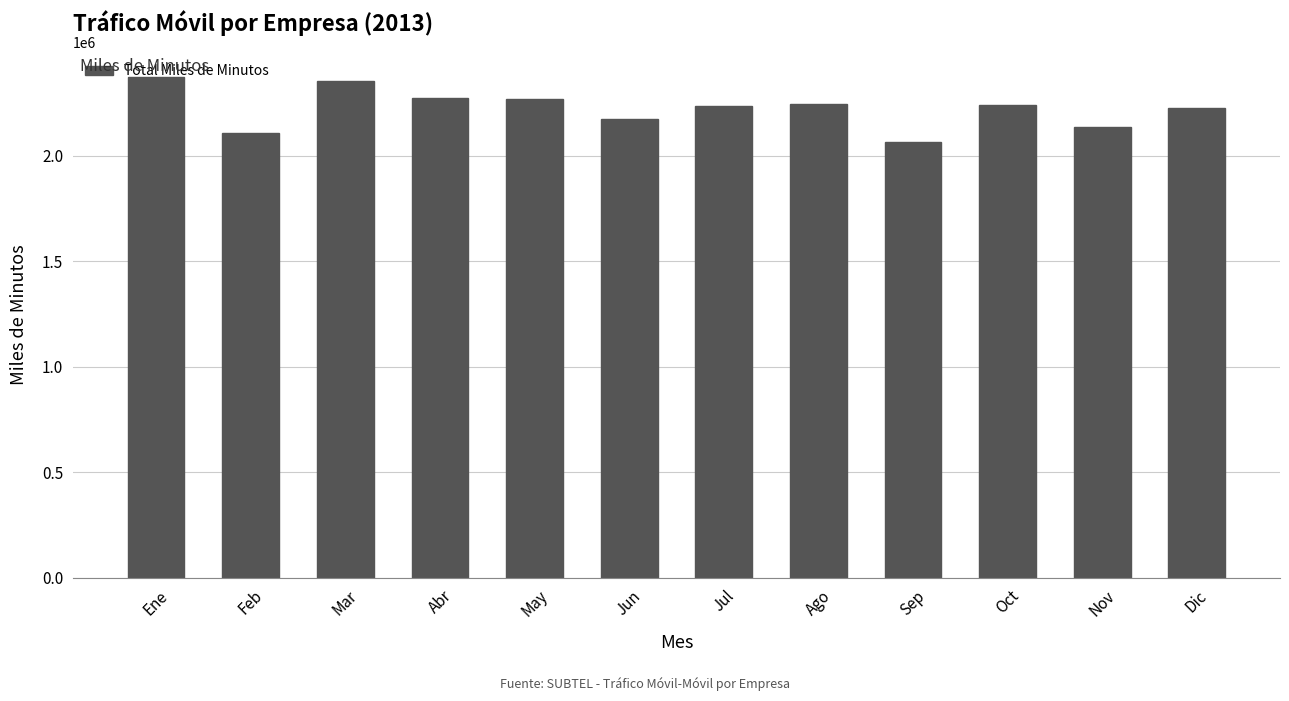

What is the change in value from Jun to Jul?

+60048.9